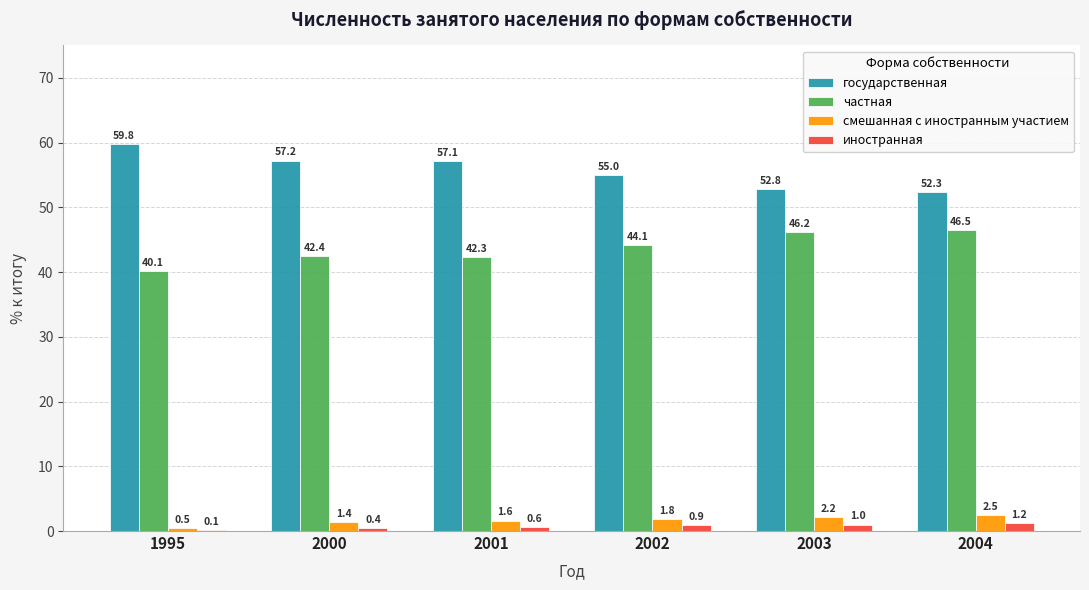

Reading left to right, what are all the values shown in this chart?

государственная: 59.8	57.2	57.1	55.0	52.8	52.3
частная: 40.1	42.4	42.3	44.1	46.2	46.5
смешанная с иностранным участием: 0.5	1.4	1.6	1.8	2.2	2.5
иностранная: 0.1	0.4	0.6	0.9	1.0	1.2